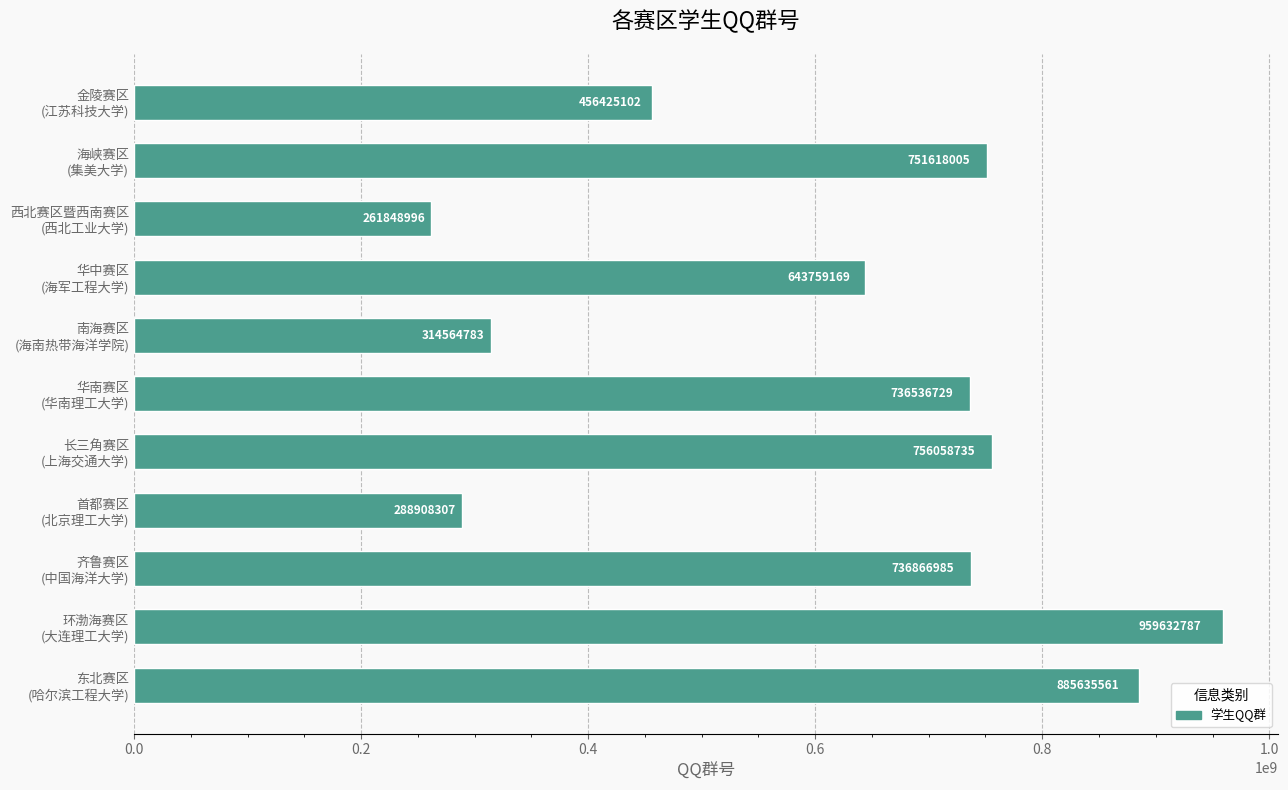

What is the difference between the maximum and minimum values?

697783791